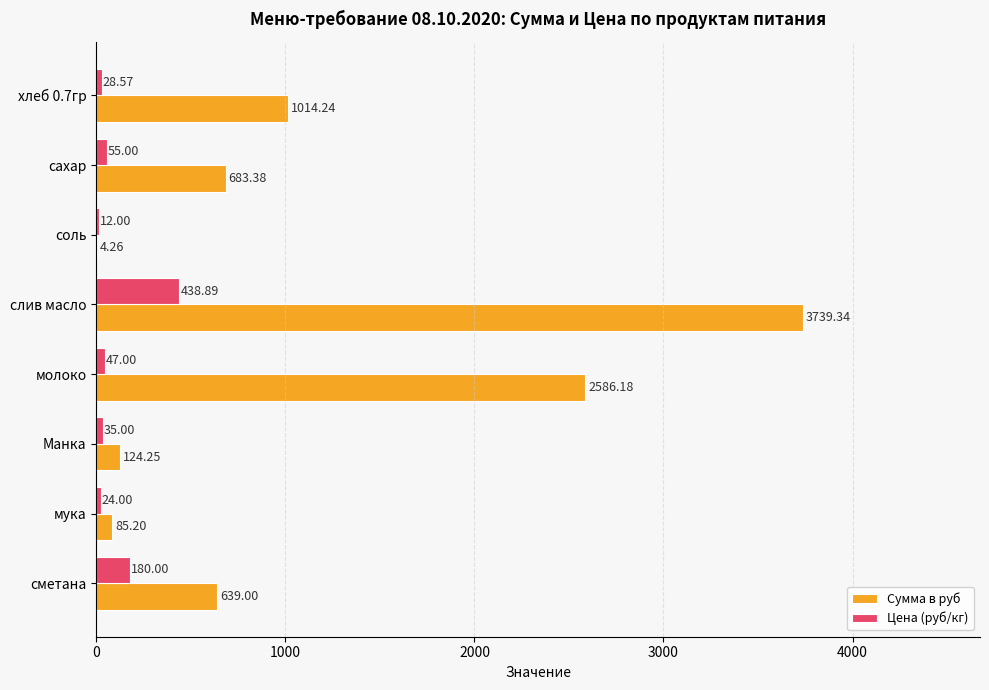

Which series has the largest total across all categories?

Сумма в руб